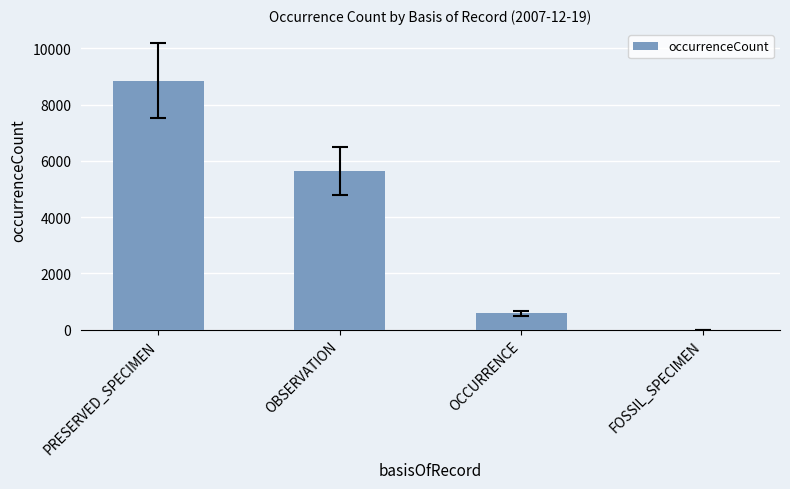

What is the sum of all values?

15075